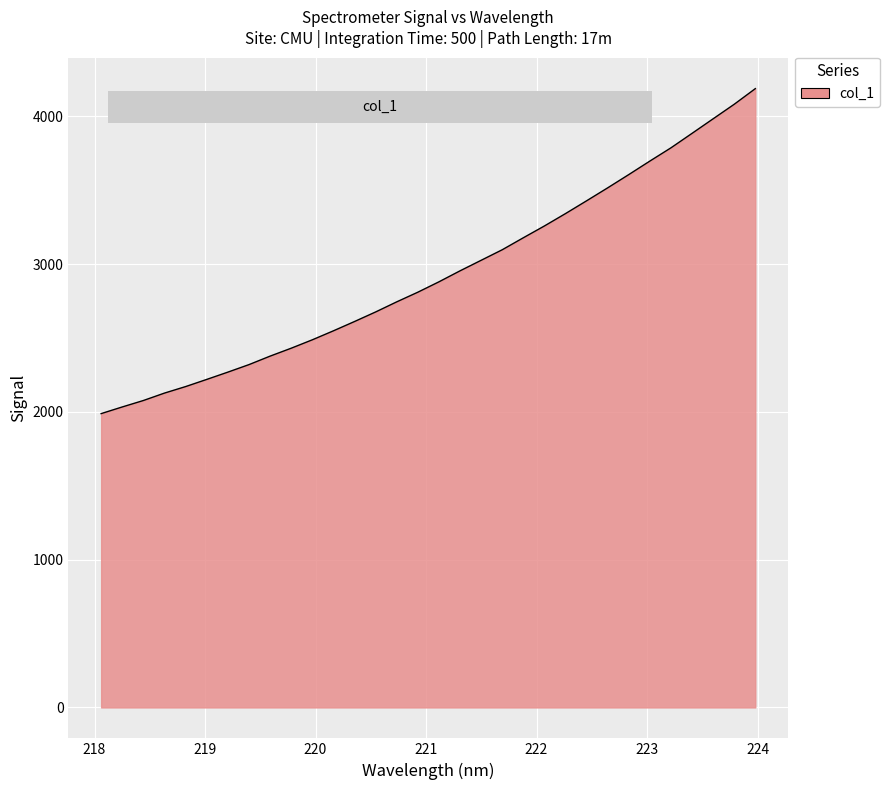

What is the greatest value displayed?

4187.5